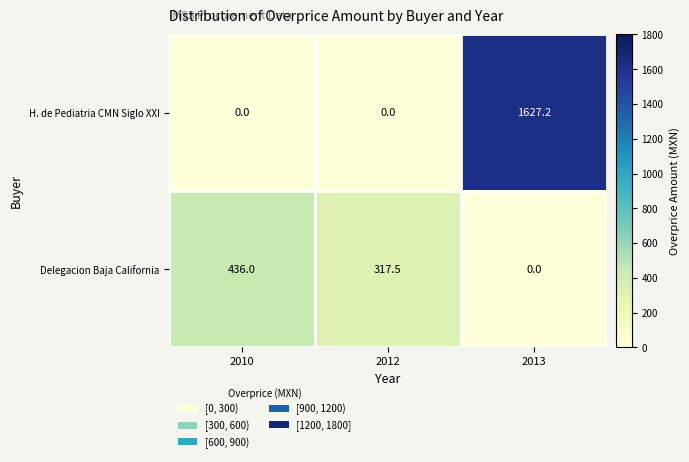

What is the sum of all Delegacion Baja California values?

753.5